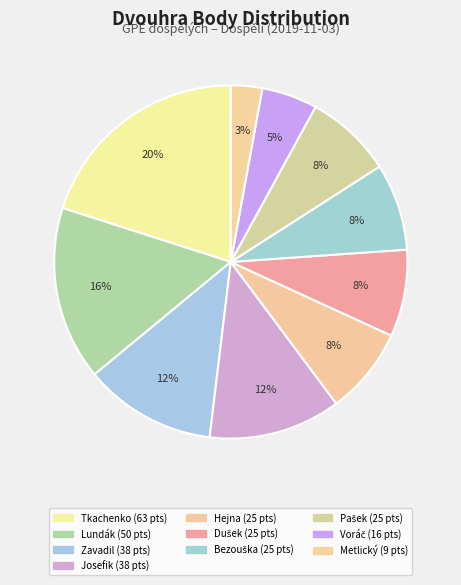

How many segments does this pie chart have?

10